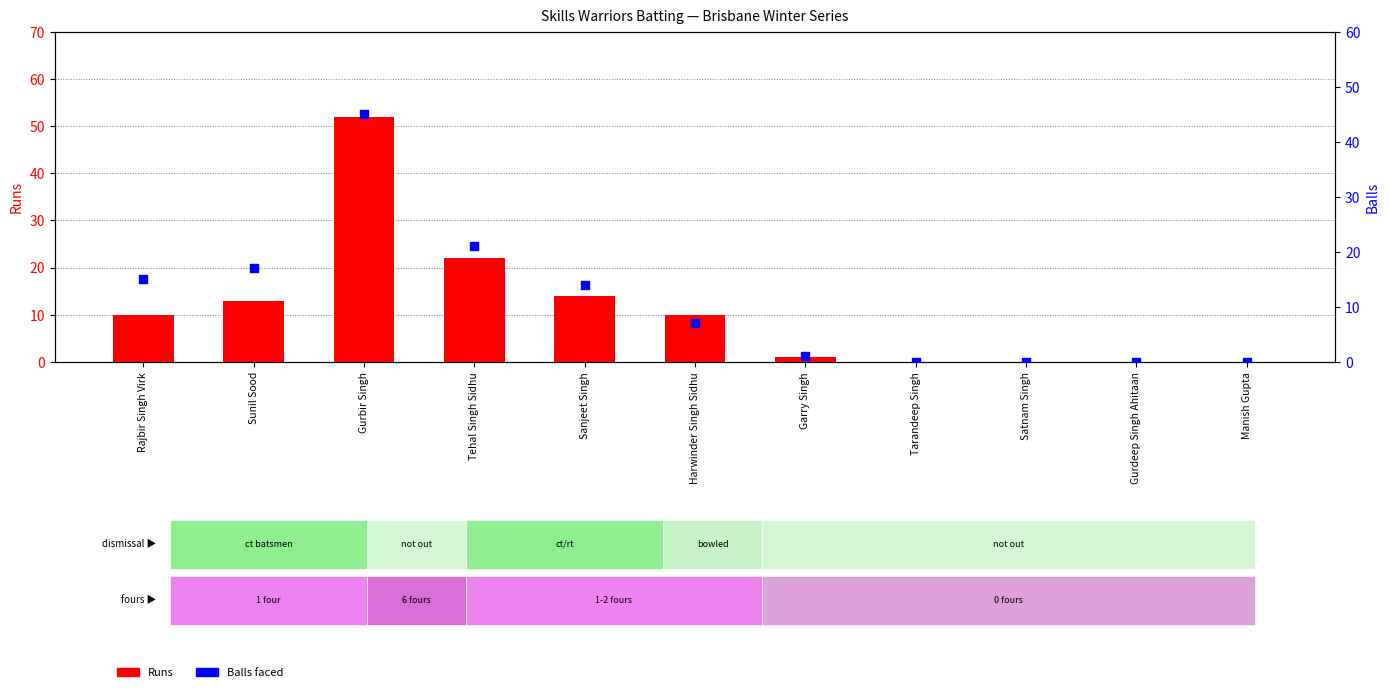

Which series contains the highest Y value?

Runs